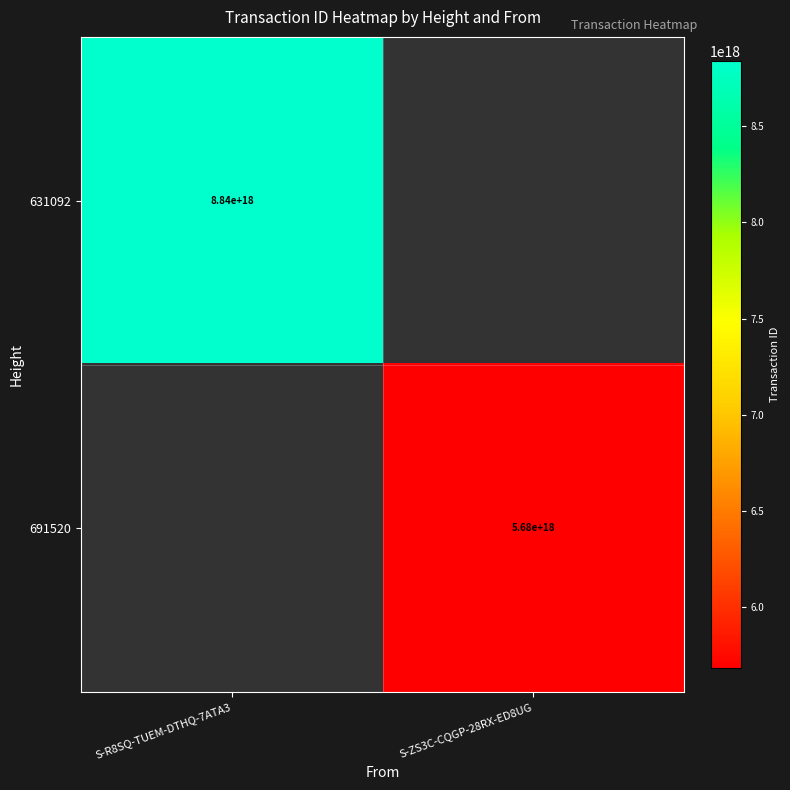

At which category does the chart reach its minimum across all series?

S-ZS3C-CQGP-28RX-ED8UG